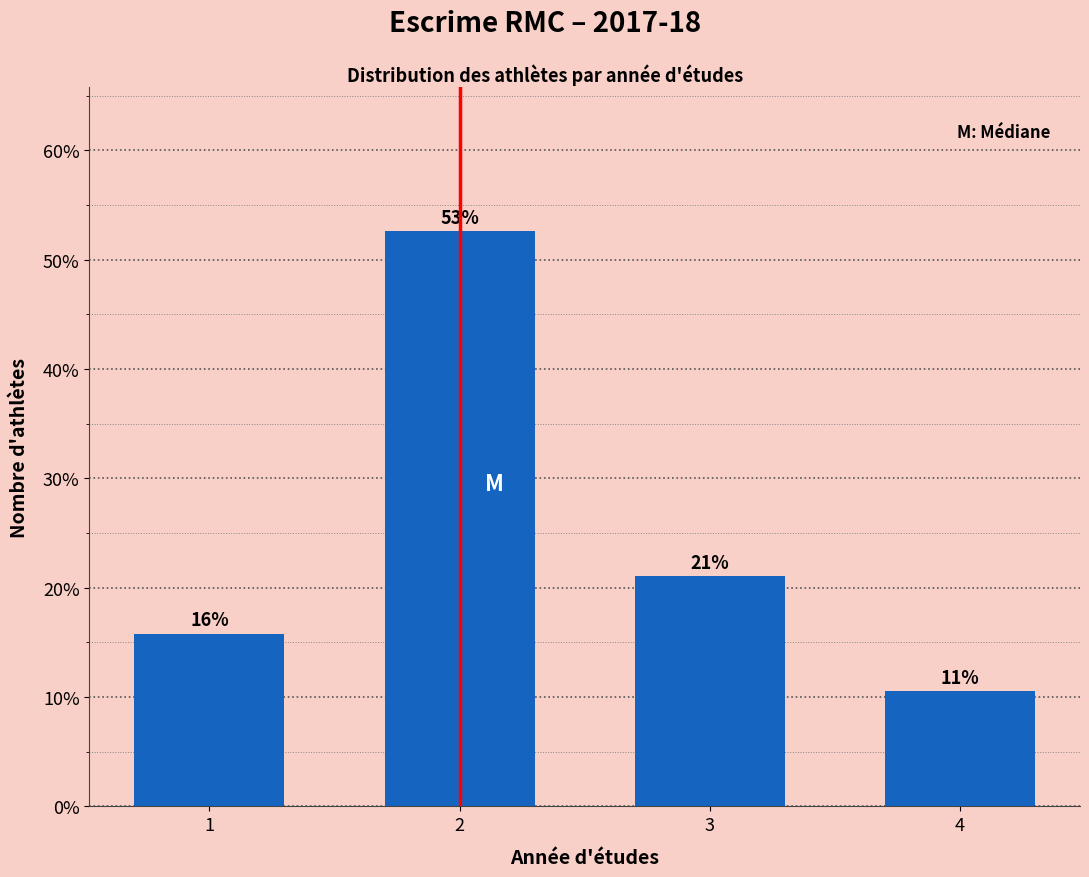

Does the chart contain any negative values?

No